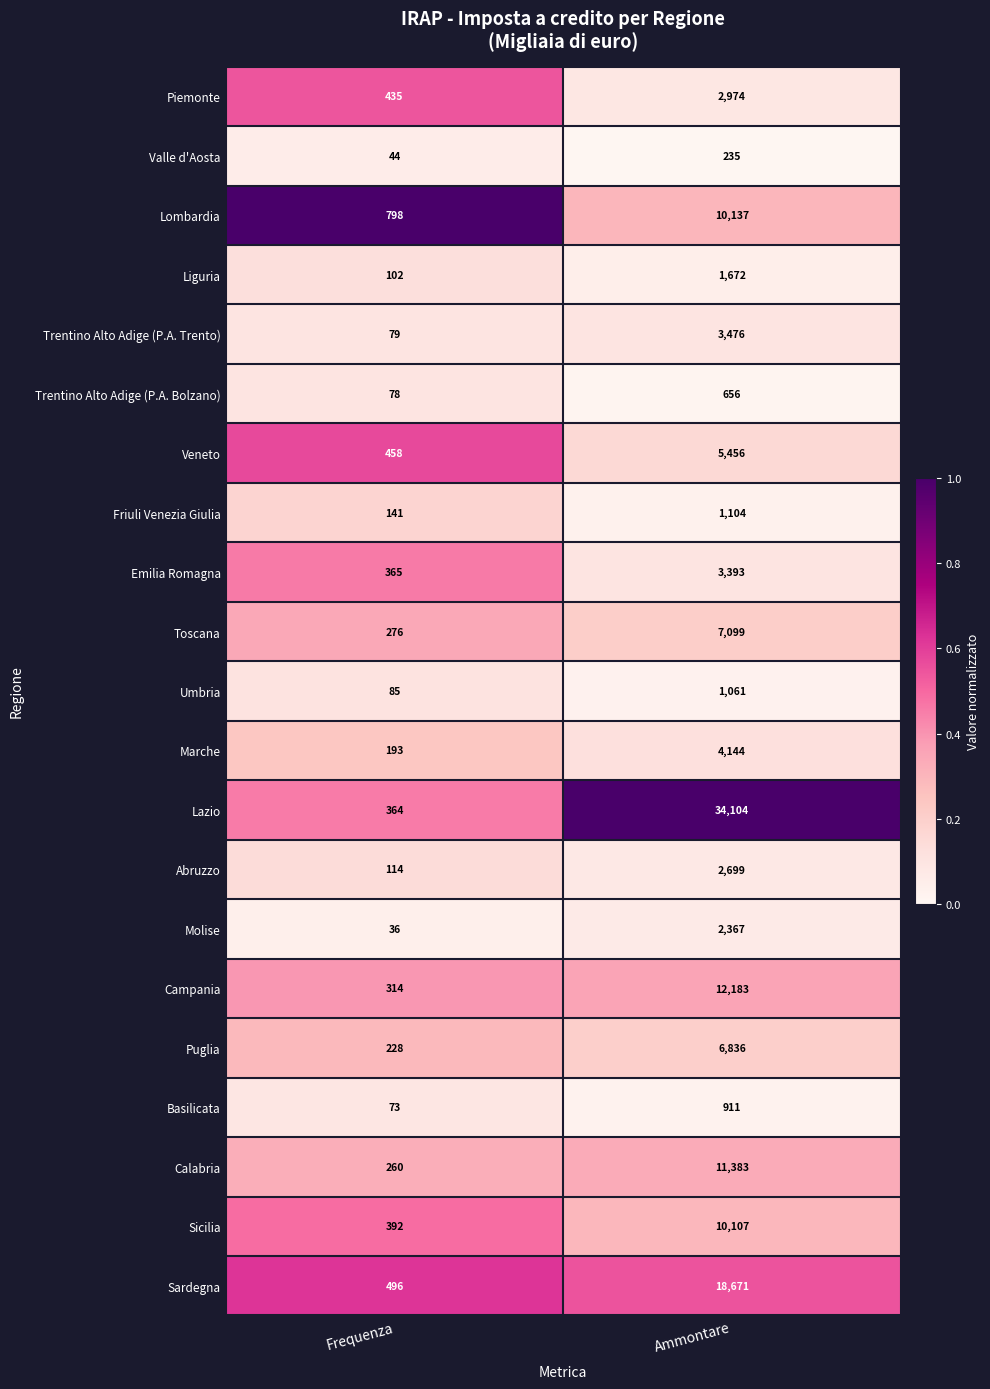

What is the average value of the Liguria series?

887